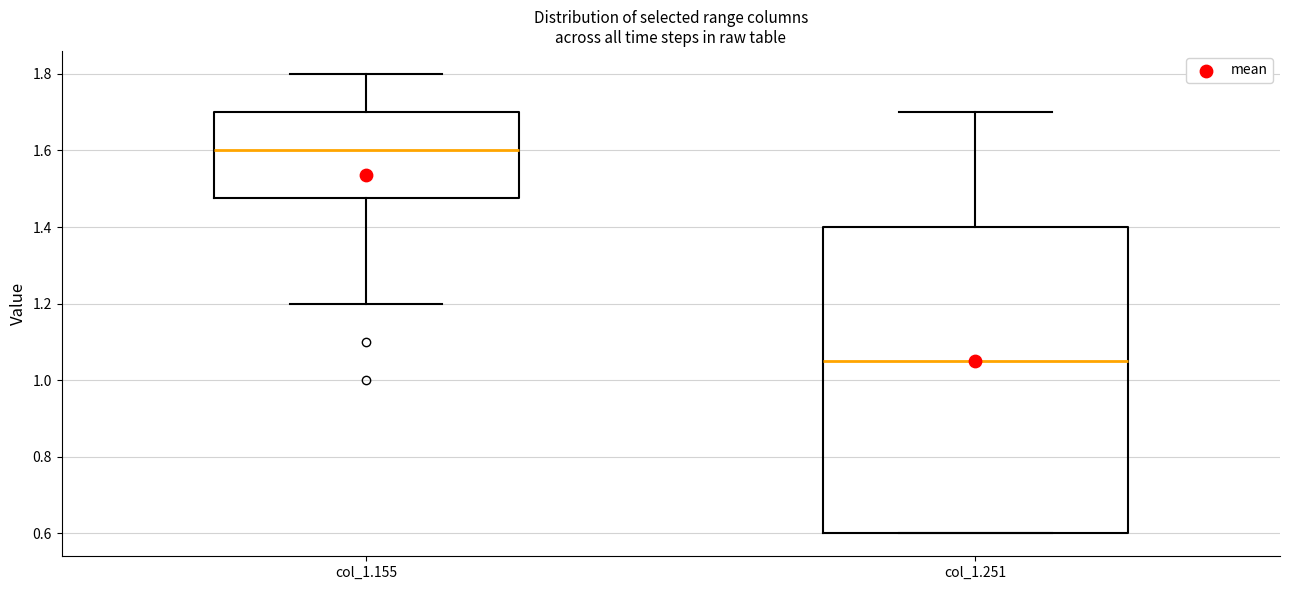

Reading left to right, read every box against the y-axis: the position of its median line, the range the box covers, and the ends of its whiskers. The values are not printed on the chart, so give them approximately, as read against the axis.

col_1.155: median 1.60, box 1.48 to 1.70, whiskers 1.20 to 1.80
col_1.251: median 1.06, box 0.60 to 1.40, whiskers 0.60 to 1.70